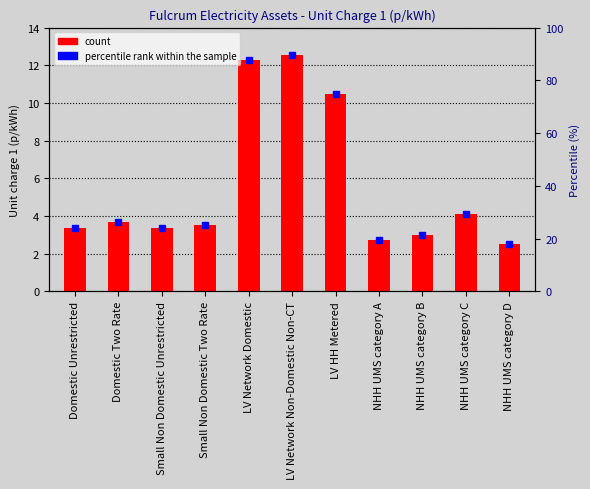

What is the difference between the second highest and minimum values?

9.7